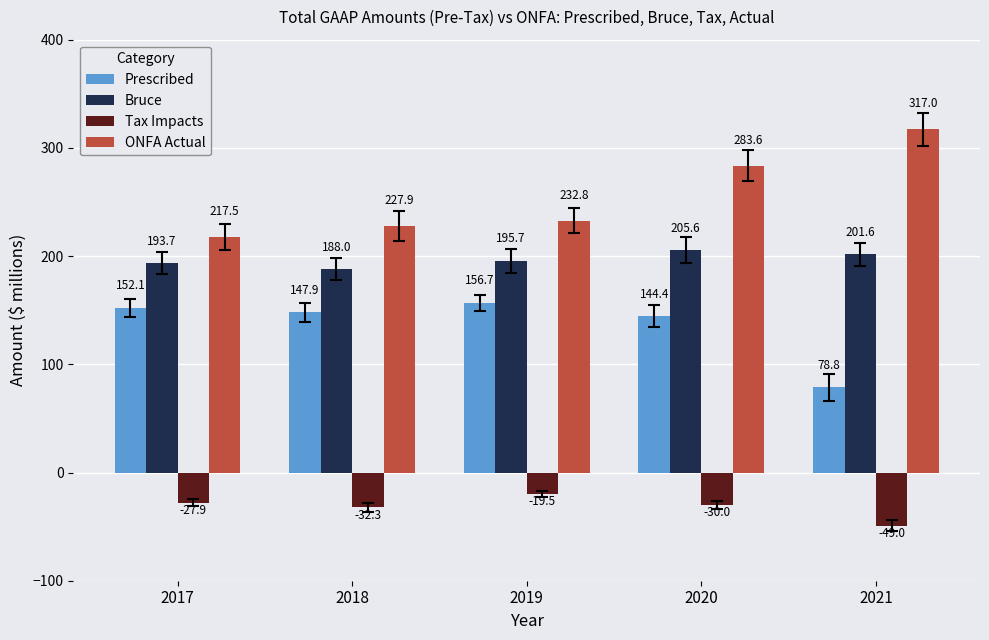

At which label is ONFA Actual closest to 267?

2020